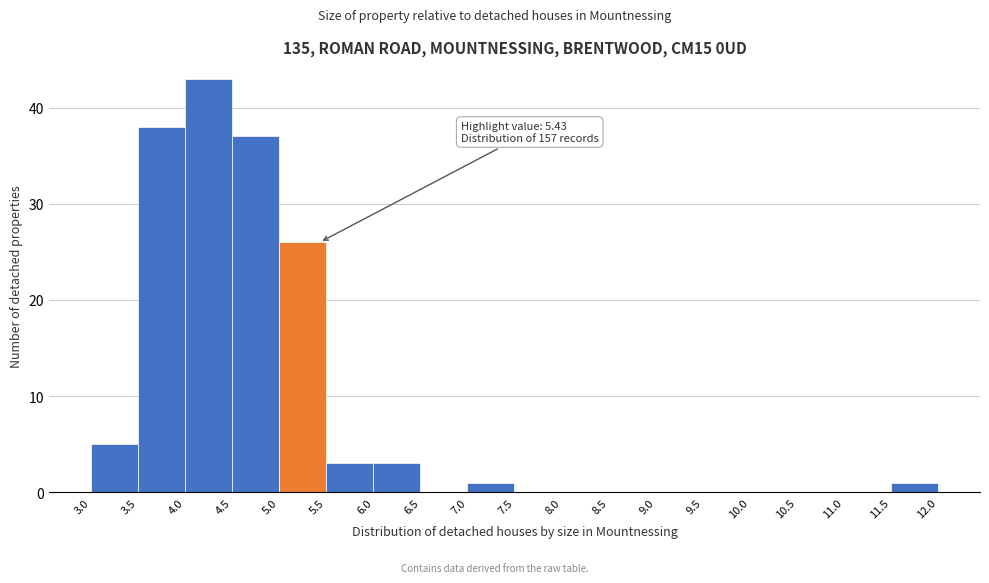

Which range on the x-axis has the tallest bar?

4.0 to 4.5